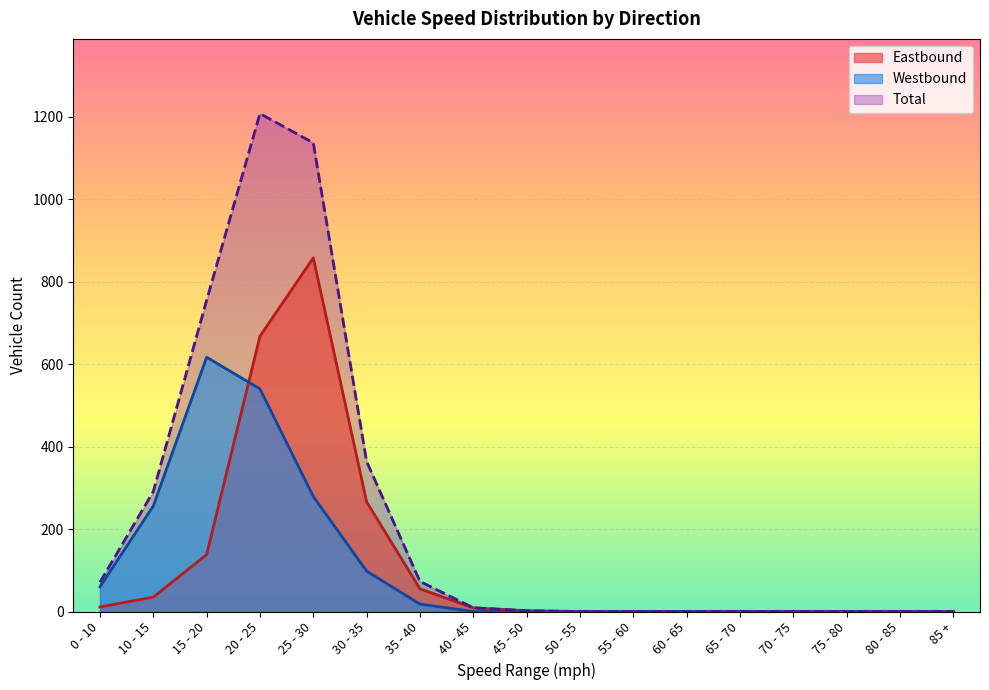

True or false: 30 - 35 and 35 - 40 intersect in this chart.

False